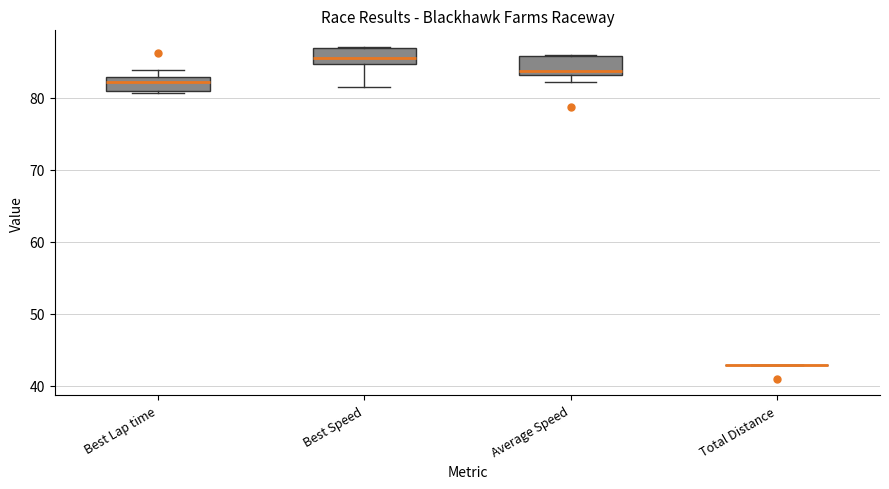

Reading left to right, read every box against the y-axis: the position of its median line, the range the box covers, and the ends of its whiskers. The values are not printed on the chart, so give them approximately, as read against the axis.

Best Lap time: median 82, box 81 to 83, whiskers 81 to 84
Best Speed: median 85 (just above the box's lower edge), box 85 to 87, whiskers 81 to 87
Average Speed: median 84, box 83 to 86, whiskers 82 to 86
Total Distance: box collapsed to a line at 43, whiskers 43 to 43